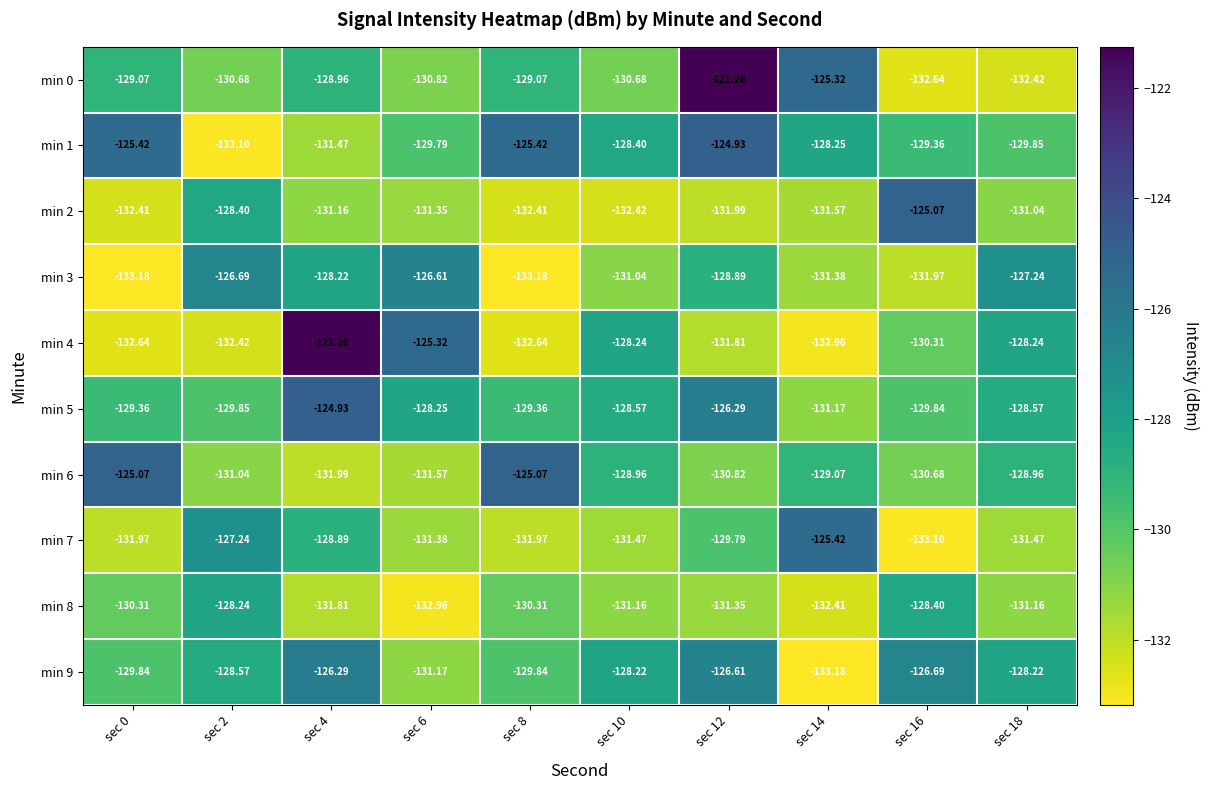

Is the value of min 4 at sec 14 greater than the value of min 7 at sec 6?

No